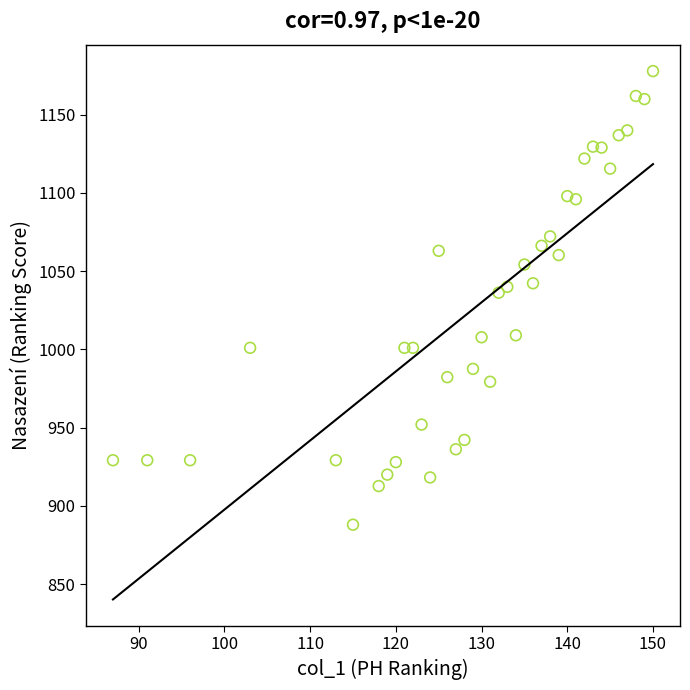

What Y value in the scatter plot is closest to 1032?

1036.3